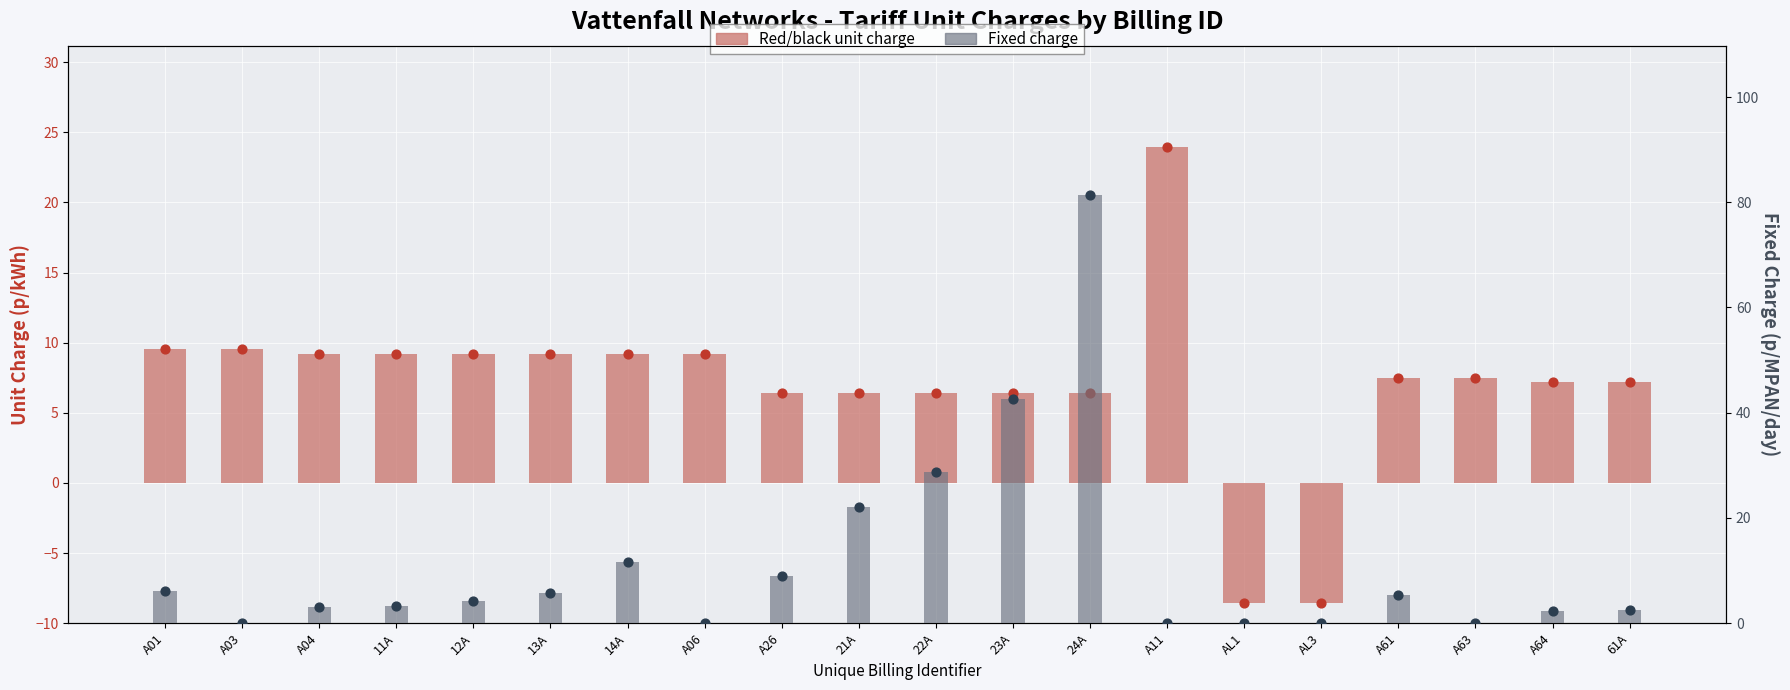

Which series has the widest spread of Y values?

Fixed charge (p/MPAN/day)